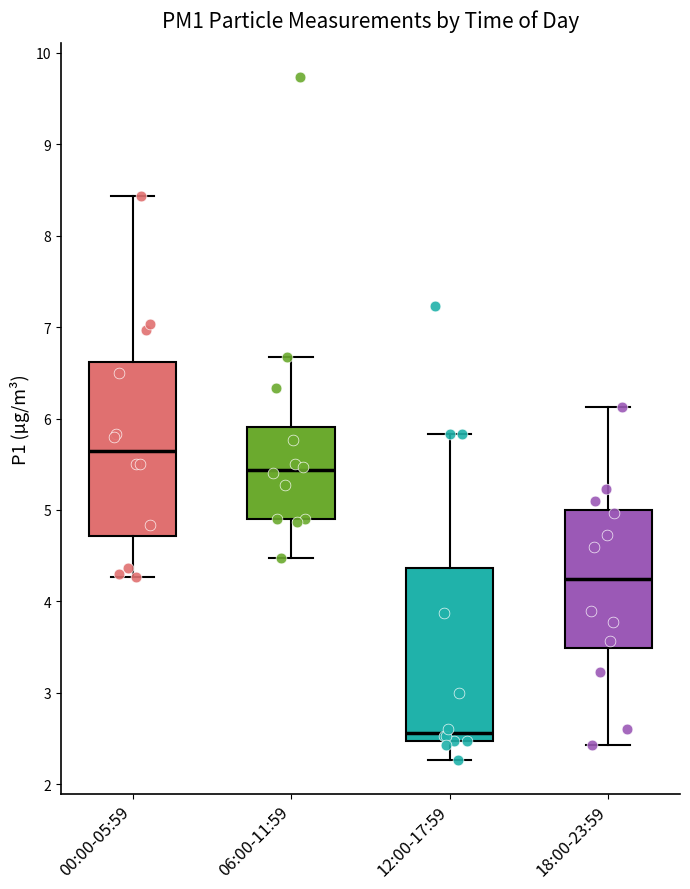

Where is the lower edge of the box for 00:00-05:59 on the y-axis? The values are not printed on the chart, so give them approximately, as read against the axis.

4.7